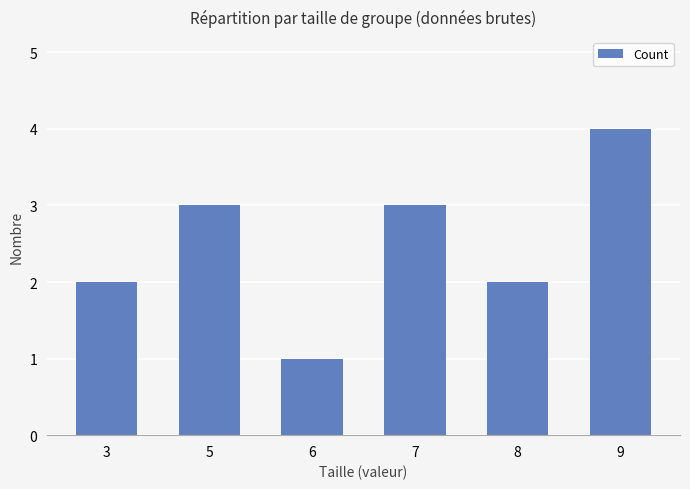

What is the maximum value shown in the chart?

4